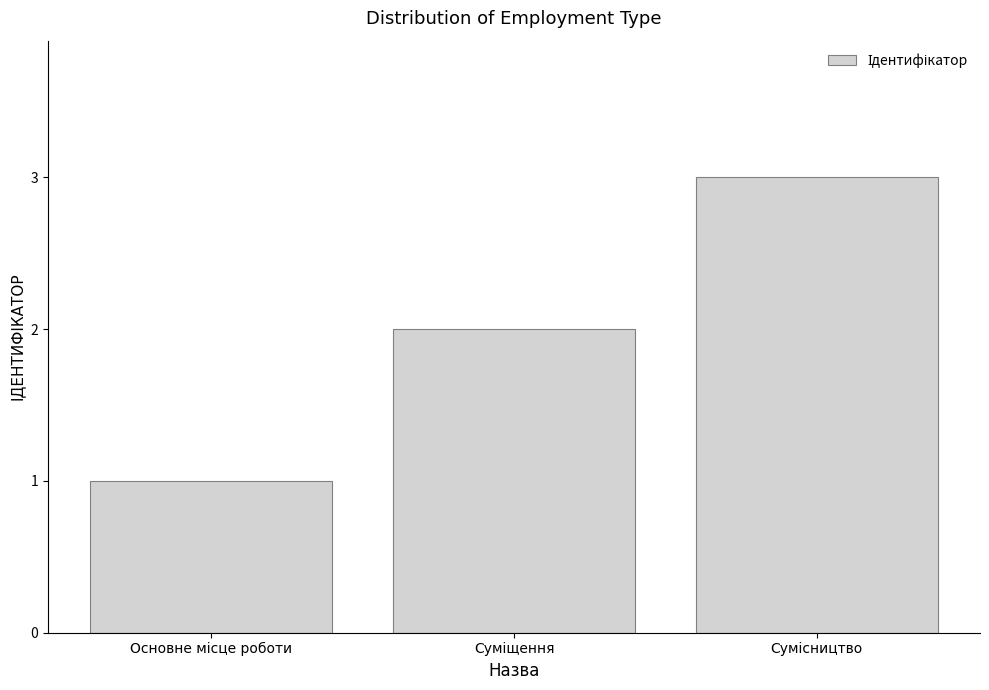

What is the maximum value shown in the chart?

3